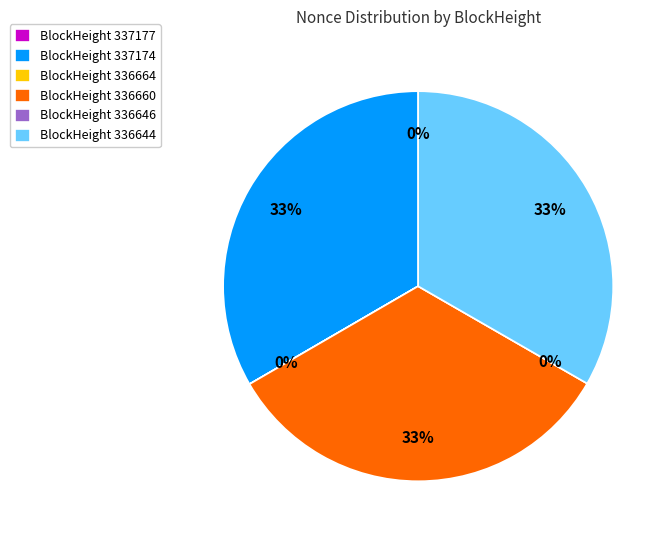

What portion of the pie excludes 336646?

100.0%